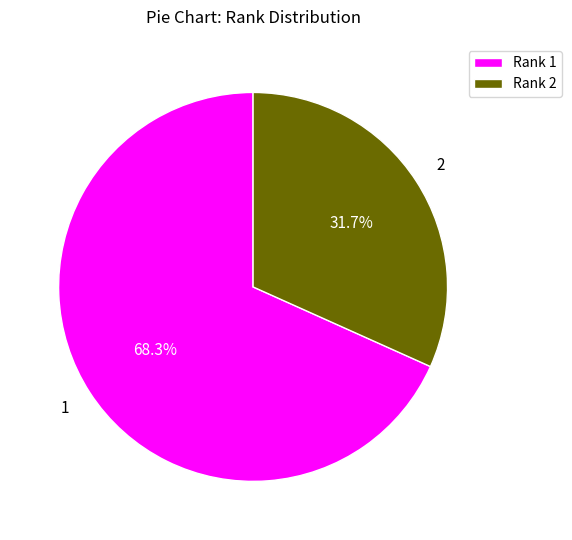

Do Rank 1 and Rank 2 together represent more than half of the pie?

Yes